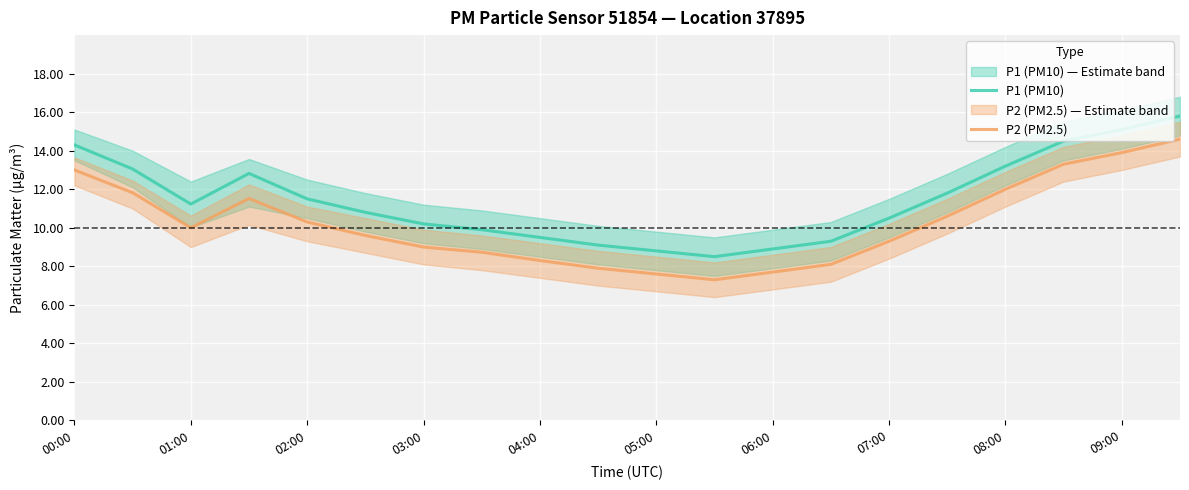

Rank the series by their average value, from lowest to highest.

P2 (PM2.5), P1 (PM10)